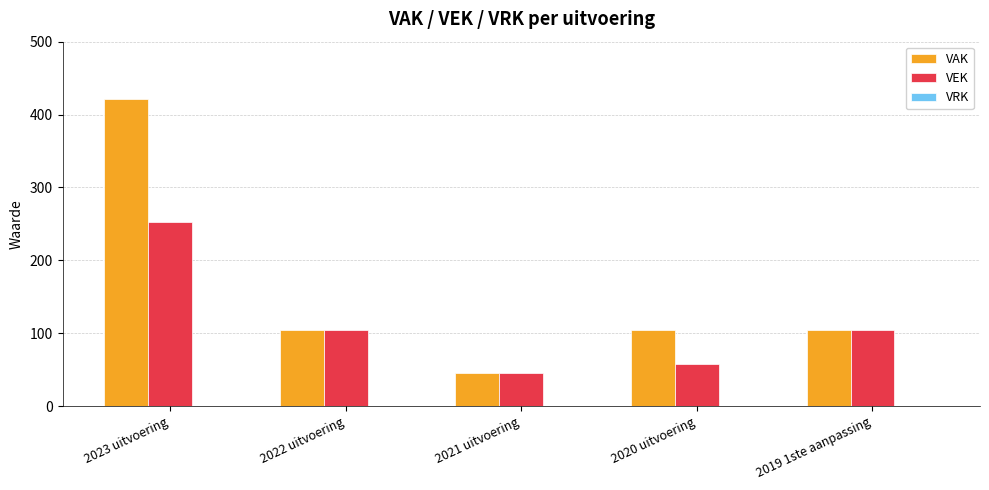

How many values in the VAK series are below 105?

2